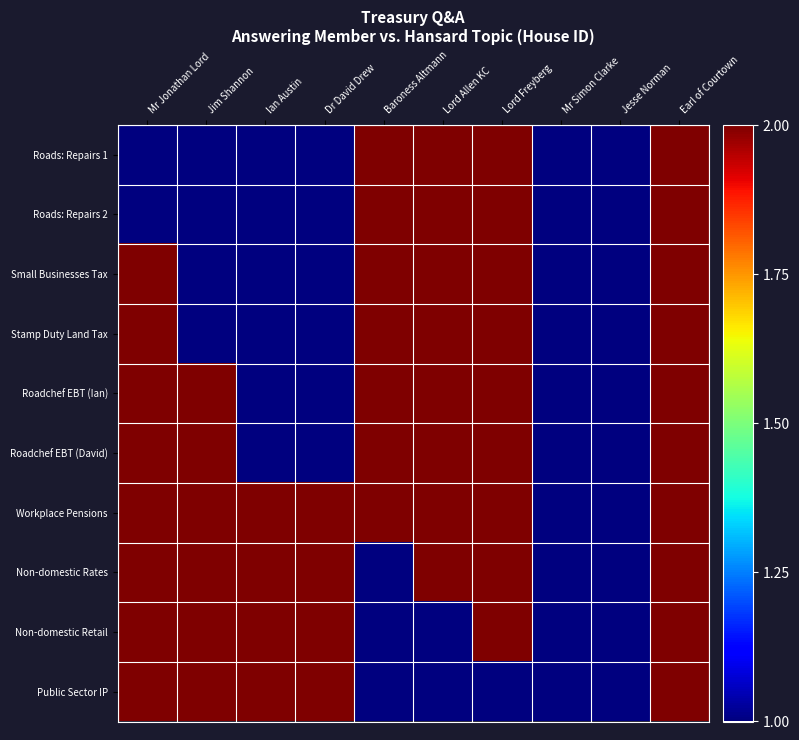

Reading left to right, list all the values displayed in this chart.

Roads: Repairs 1: Mr Jonathan Lord=1	Jim Shannon=1	Ian Austin=1	Dr David Drew=1	Baroness Altmann=2	Lord Allen KC=2	Lord Freyberg=2	Mr Simon Clarke=1	Jesse Norman=1	Earl of Courtown=2
Roads: Repairs 2: Mr Jonathan Lord=1	Jim Shannon=1	Ian Austin=1	Dr David Drew=1	Baroness Altmann=2	Lord Allen KC=2	Lord Freyberg=2	Mr Simon Clarke=1	Jesse Norman=1	Earl of Courtown=2
Small Businesses Tax: Mr Jonathan Lord=2	Jim Shannon=1	Ian Austin=1	Dr David Drew=1	Baroness Altmann=2	Lord Allen KC=2	Lord Freyberg=2	Mr Simon Clarke=1	Jesse Norman=1	Earl of Courtown=2
Stamp Duty Land Tax: Mr Jonathan Lord=2	Jim Shannon=1	Ian Austin=1	Dr David Drew=1	Baroness Altmann=2	Lord Allen KC=2	Lord Freyberg=2	Mr Simon Clarke=1	Jesse Norman=1	Earl of Courtown=2
Roadchef EBT (Ian): Mr Jonathan Lord=2	Jim Shannon=2	Ian Austin=1	Dr David Drew=1	Baroness Altmann=2	Lord Allen KC=2	Lord Freyberg=2	Mr Simon Clarke=1	Jesse Norman=1	Earl of Courtown=2
Roadchef EBT (David): Mr Jonathan Lord=2	Jim Shannon=2	Ian Austin=1	Dr David Drew=1	Baroness Altmann=2	Lord Allen KC=2	Lord Freyberg=2	Mr Simon Clarke=1	Jesse Norman=1	Earl of Courtown=2
Workplace Pensions: Mr Jonathan Lord=2	Jim Shannon=2	Ian Austin=2	Dr David Drew=2	Baroness Altmann=2	Lord Allen KC=2	Lord Freyberg=2	Mr Simon Clarke=1	Jesse Norman=1	Earl of Courtown=2
Non-domestic Rates: Mr Jonathan Lord=2	Jim Shannon=2	Ian Austin=2	Dr David Drew=2	Baroness Altmann=1	Lord Allen KC=2	Lord Freyberg=2	Mr Simon Clarke=1	Jesse Norman=1	Earl of Courtown=2
Non-domestic Retail: Mr Jonathan Lord=2	Jim Shannon=2	Ian Austin=2	Dr David Drew=2	Baroness Altmann=1	Lord Allen KC=1	Lord Freyberg=2	Mr Simon Clarke=1	Jesse Norman=1	Earl of Courtown=2
Public Sector IP: Mr Jonathan Lord=2	Jim Shannon=2	Ian Austin=2	Dr David Drew=2	Baroness Altmann=1	Lord Allen KC=1	Lord Freyberg=1	Mr Simon Clarke=1	Jesse Norman=1	Earl of Courtown=2